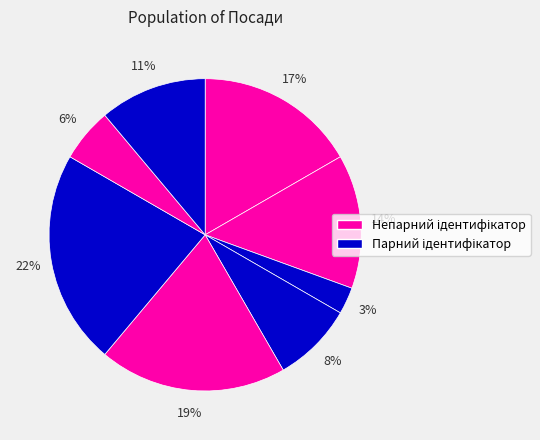

Is there a majority slice in this chart?

No